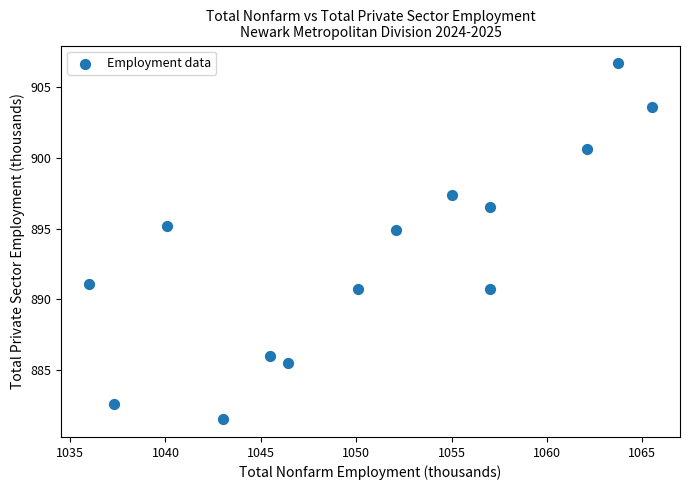

What is the range of Y values (max minus min)?

25.2